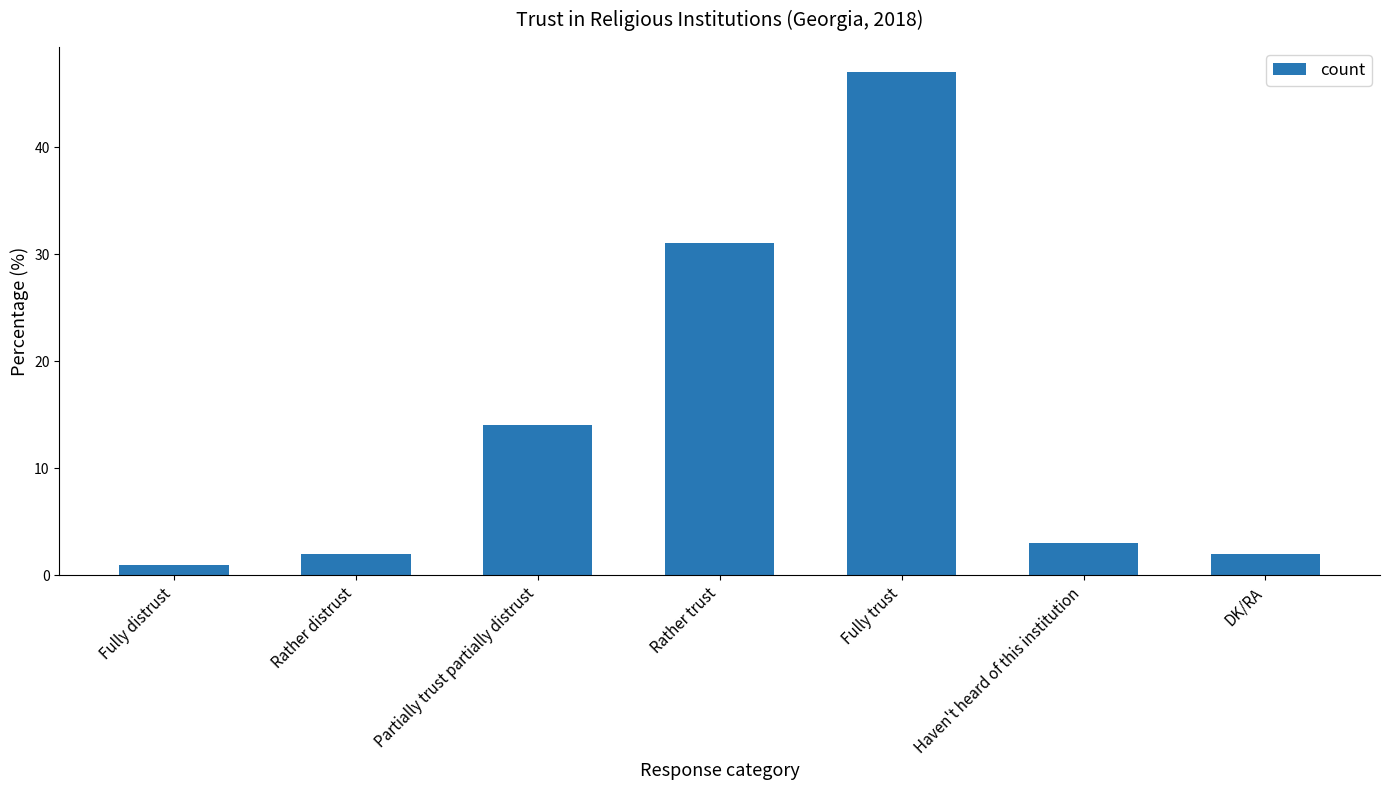

What is the difference between the second highest and minimum values?

30